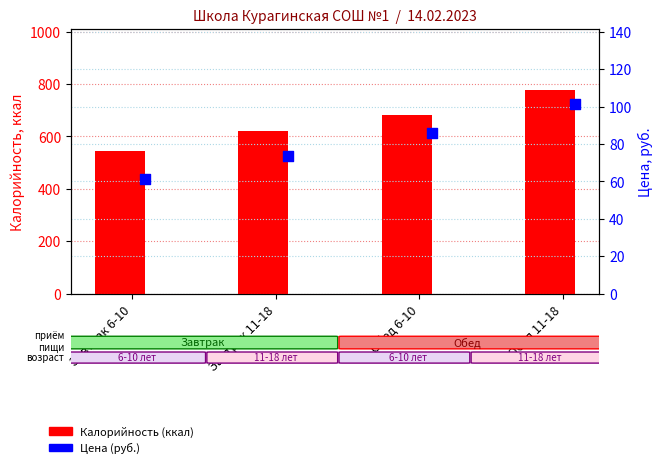

Which series contains the highest Y value?

Калорийность (ккал)